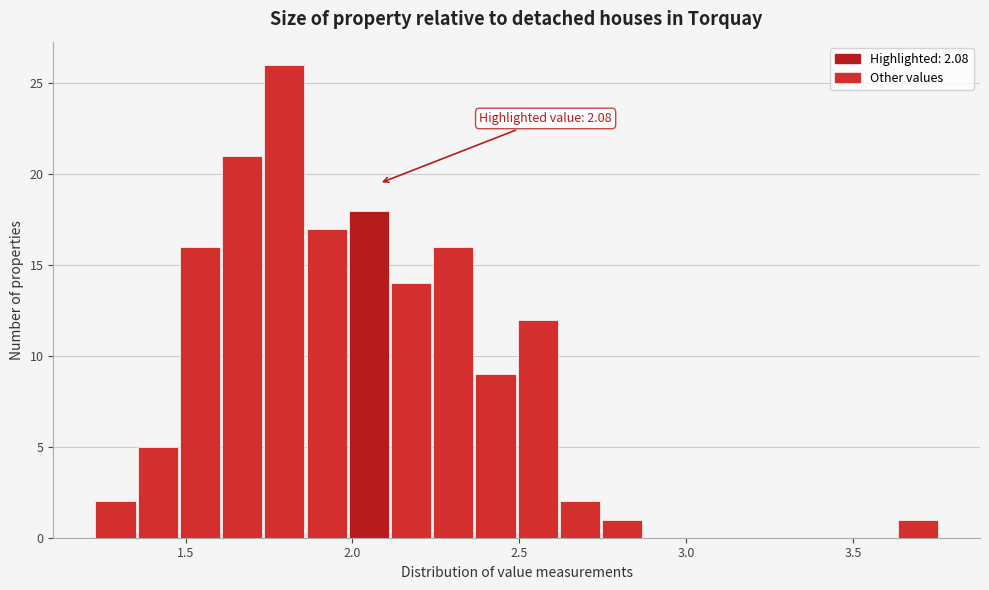

Around what value on the x-axis is the tallest bar? Give the approximate position of its centre, as read against the axis.

1.80